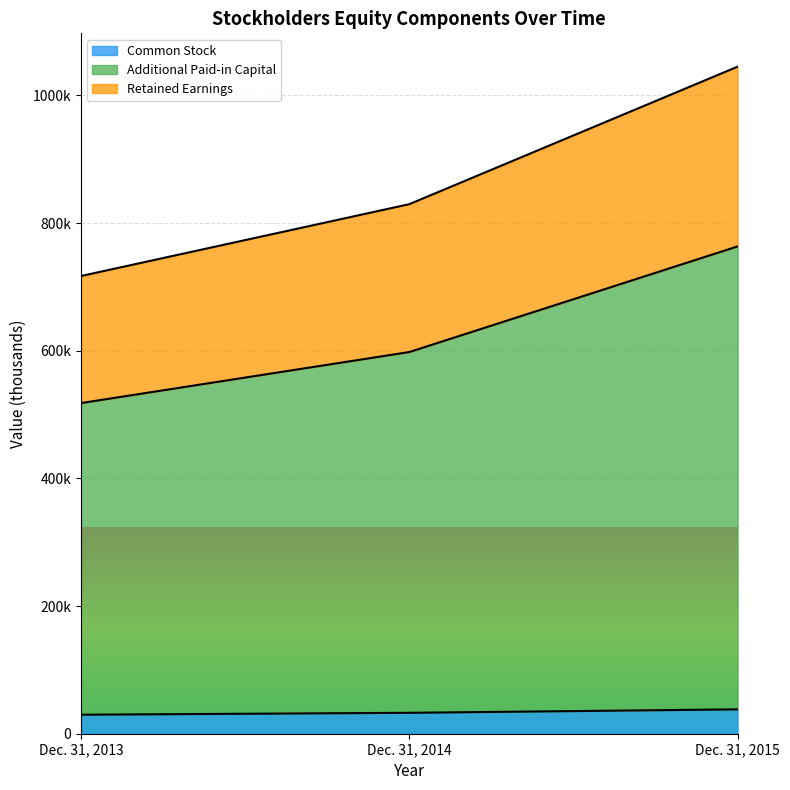

How many values in the Common Stock series exceed 32774?

1